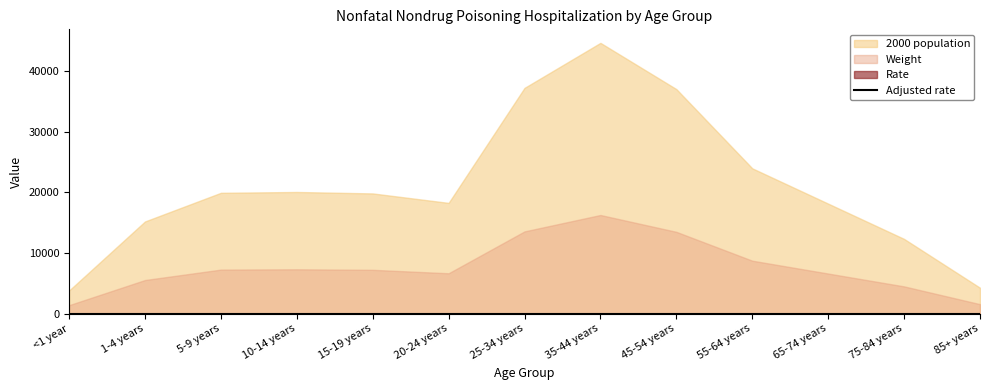

True or false: Rate and Adjusted rate intersect in this chart.

False